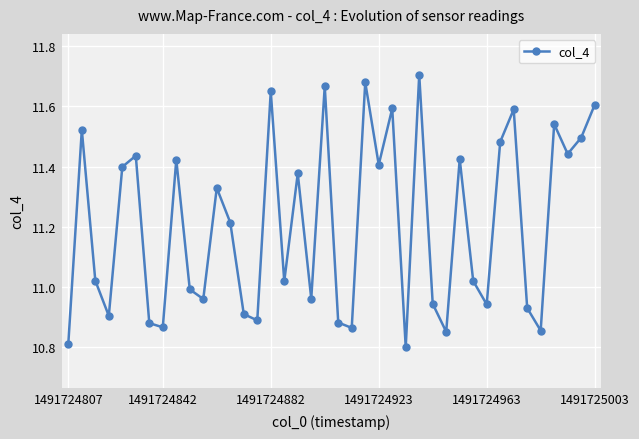

What is the difference between the maximum and second lowest values?

0.9